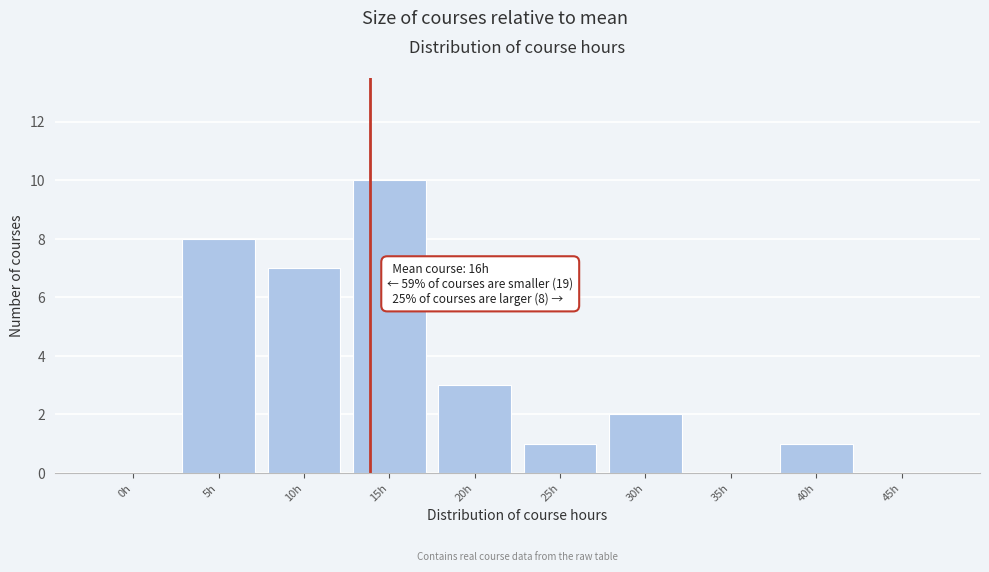

Reading left to right, list all the values displayed in this chart.

0h=0	5h=8	10h=7	15h=10	20h=3	25h=1	30h=2	35h=0	40h=1	45h=0